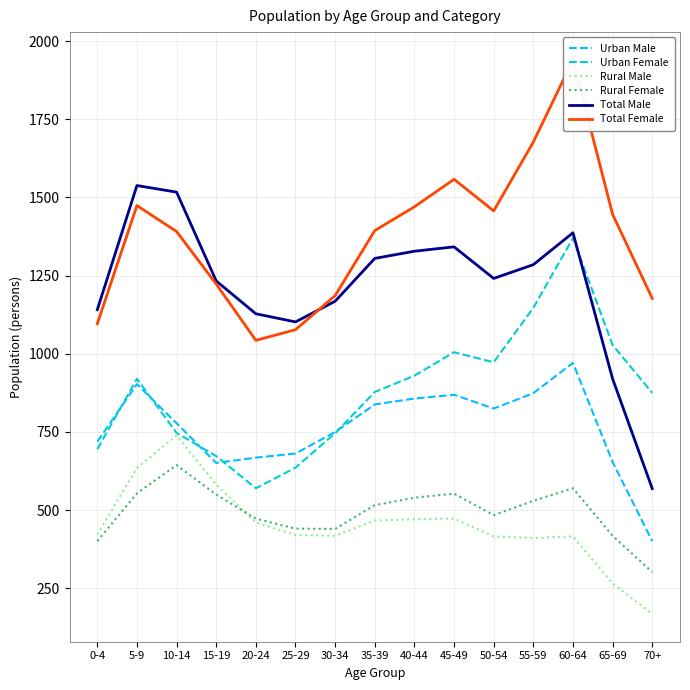

Where does the Total Male series first go above 1241?

5-9